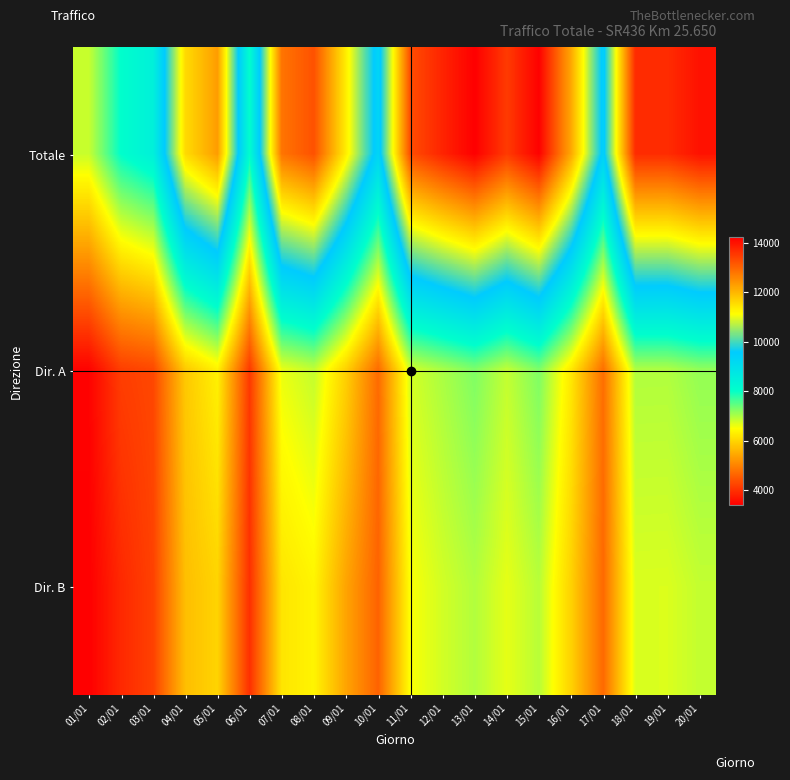

Rank the series at 10/01 from highest to lowest value.

Totale, Dir. A, Dir. B